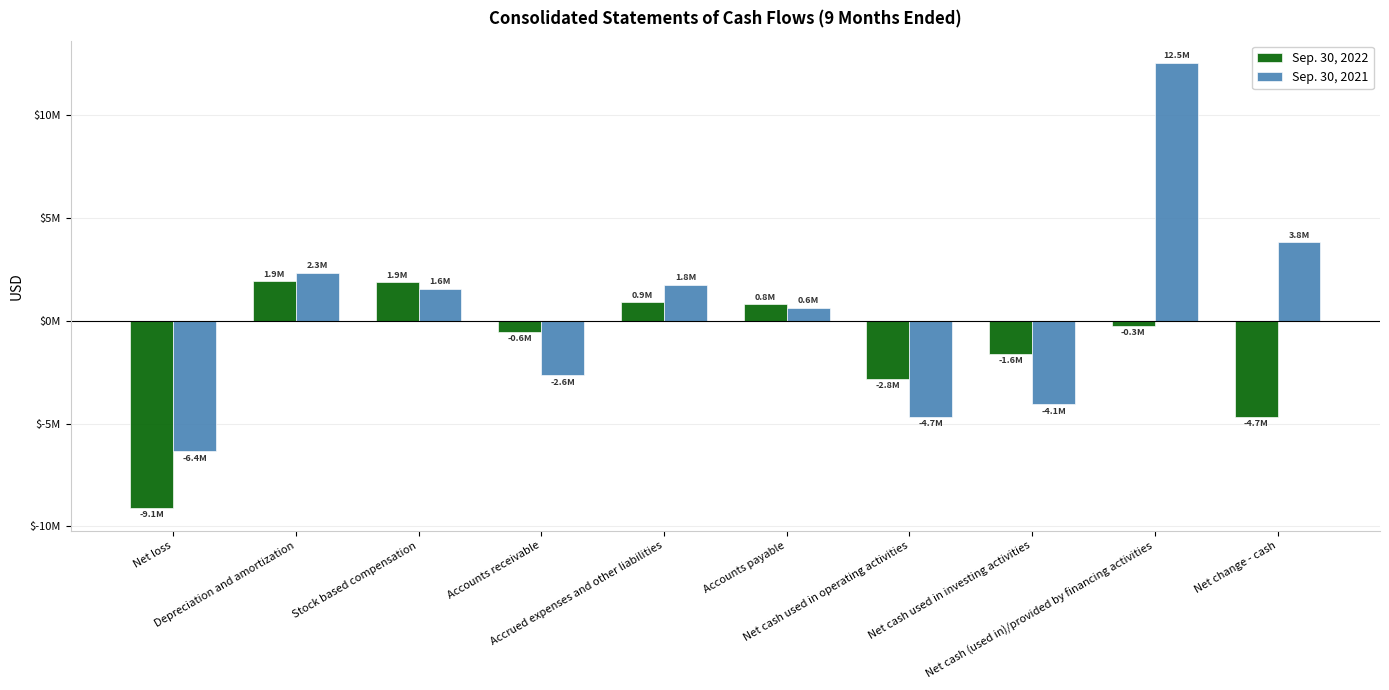

At Accrued expenses and other liabilities, list the series in order from largest to smallest.

Sep. 30, 2021, Sep. 30, 2022